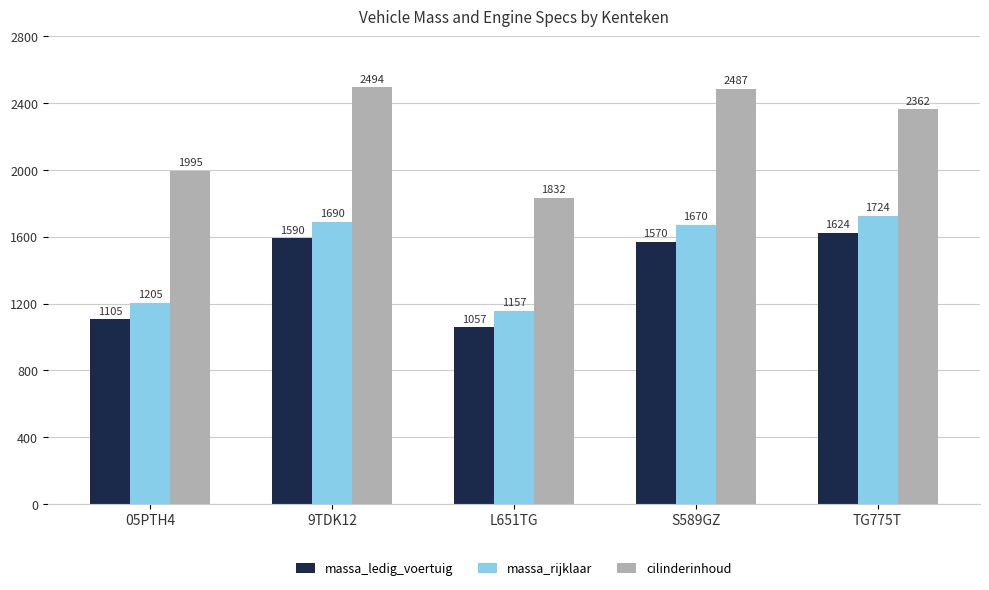

At which category is the sum across all series the highest?

9TDK12